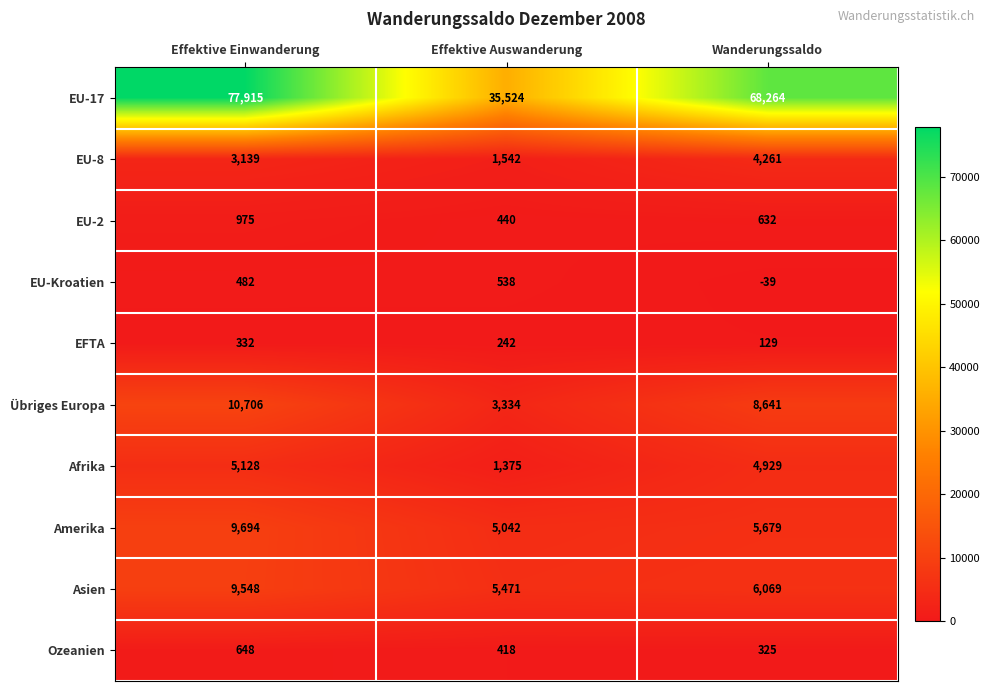

How many Ozeanien values are between 325 and 648?

3